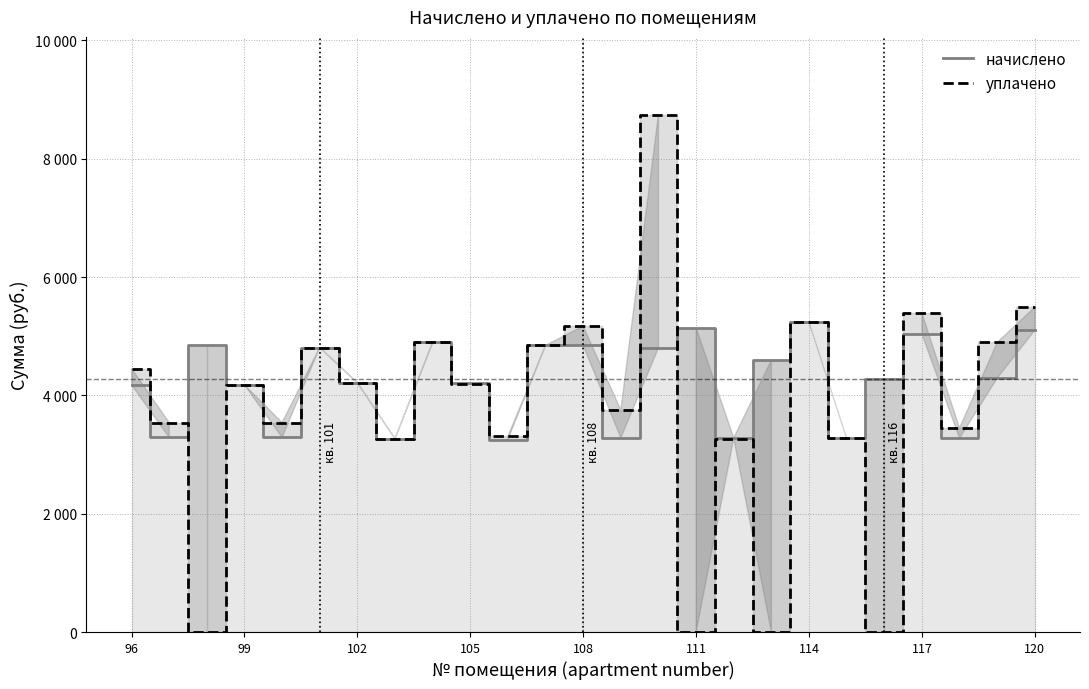

The уплачено series shows 5235.6 at 114. True or false?

True